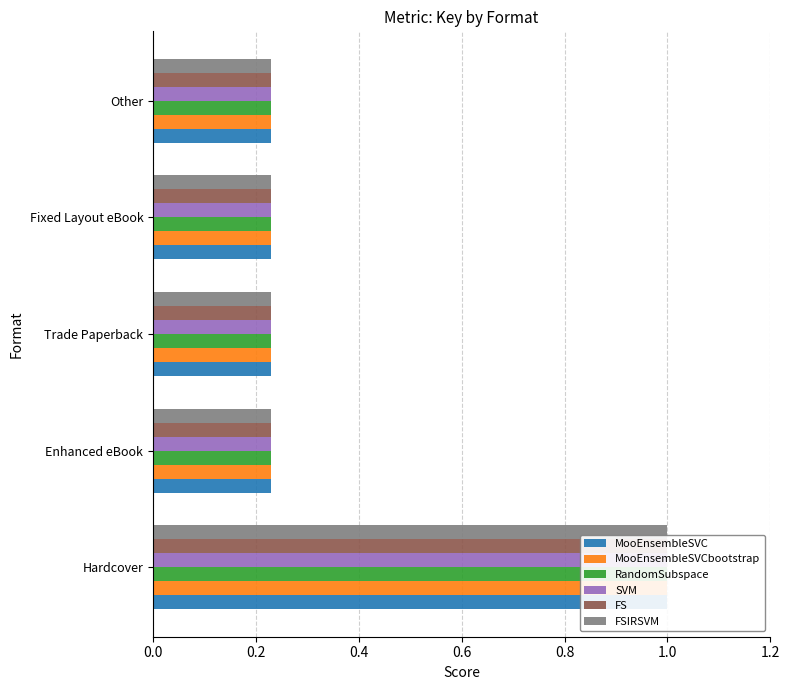

What is the smallest value displayed?

0.2